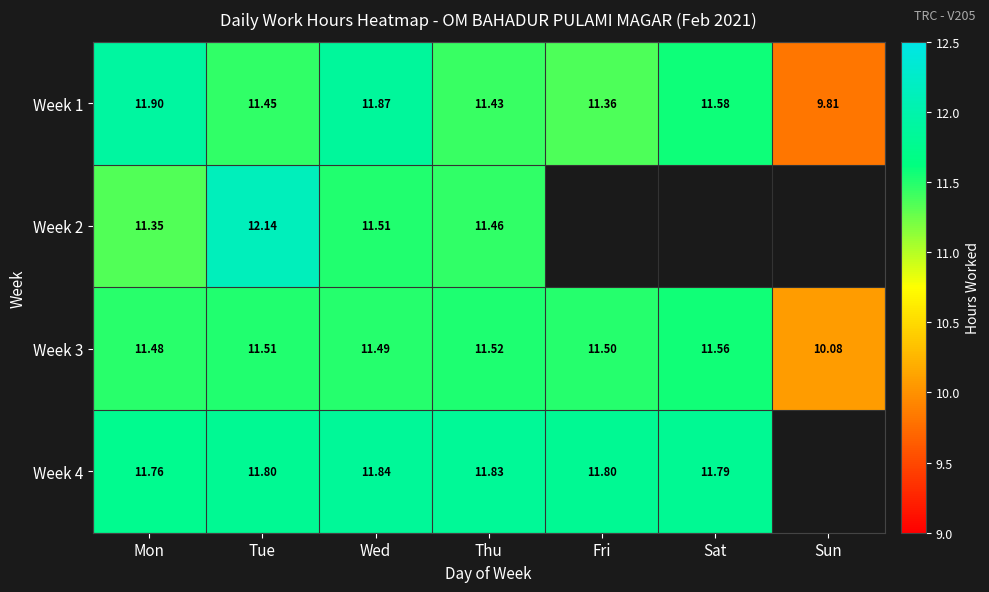

What is the maximum value for Week 3?

11.6